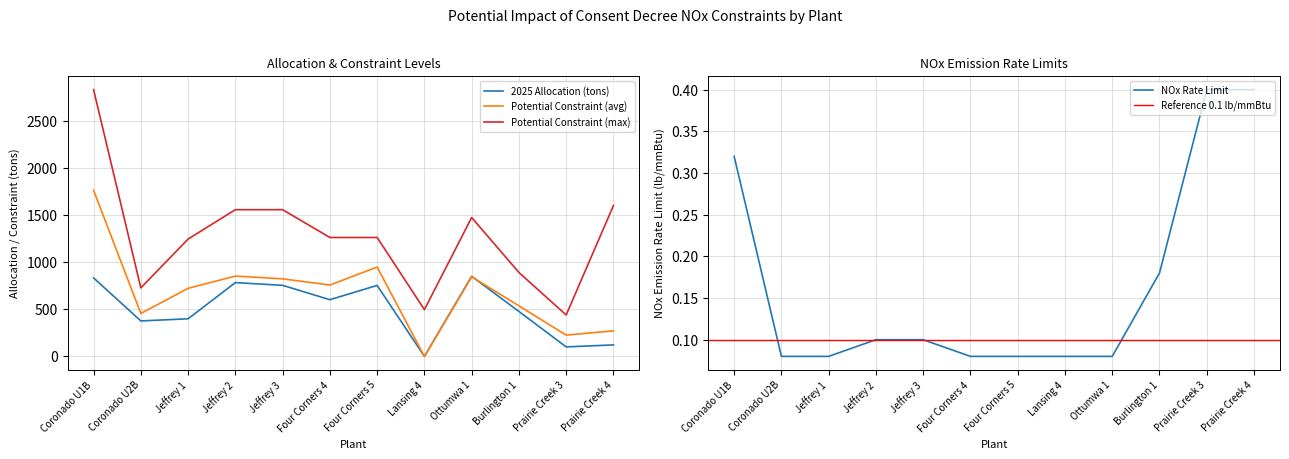

In Potential Constraint (avg), how many points are lower than both neighbors (excluding endpoints)?

4